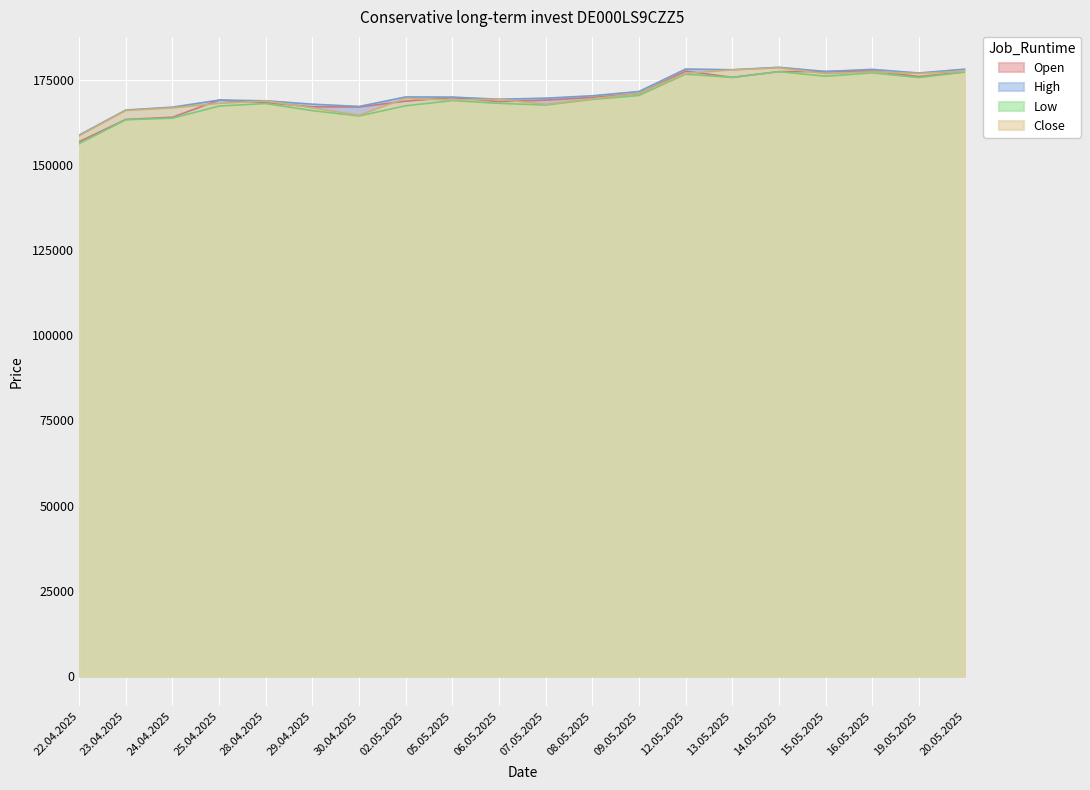

What is the average value of the Close series?

170952